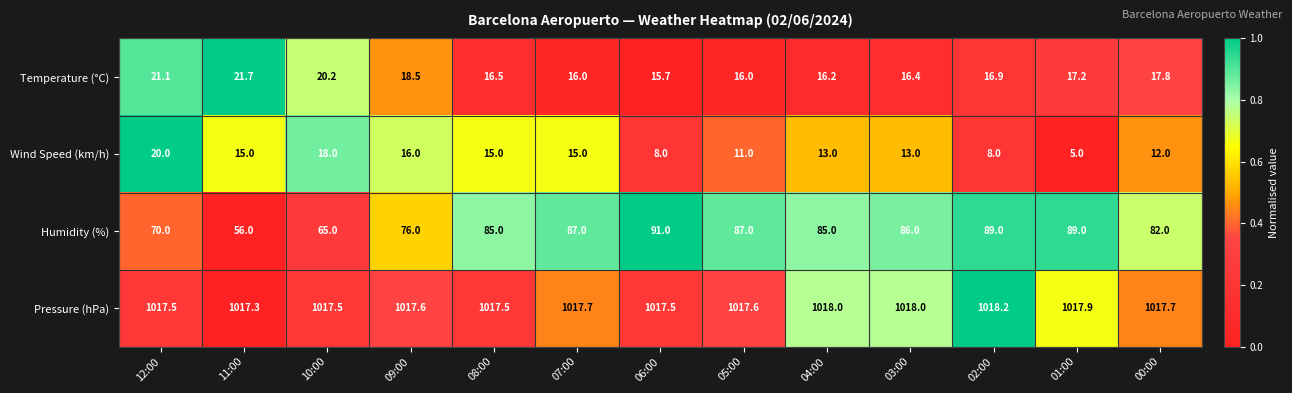

Which series has the largest range (max minus min)?

Humidity (%)